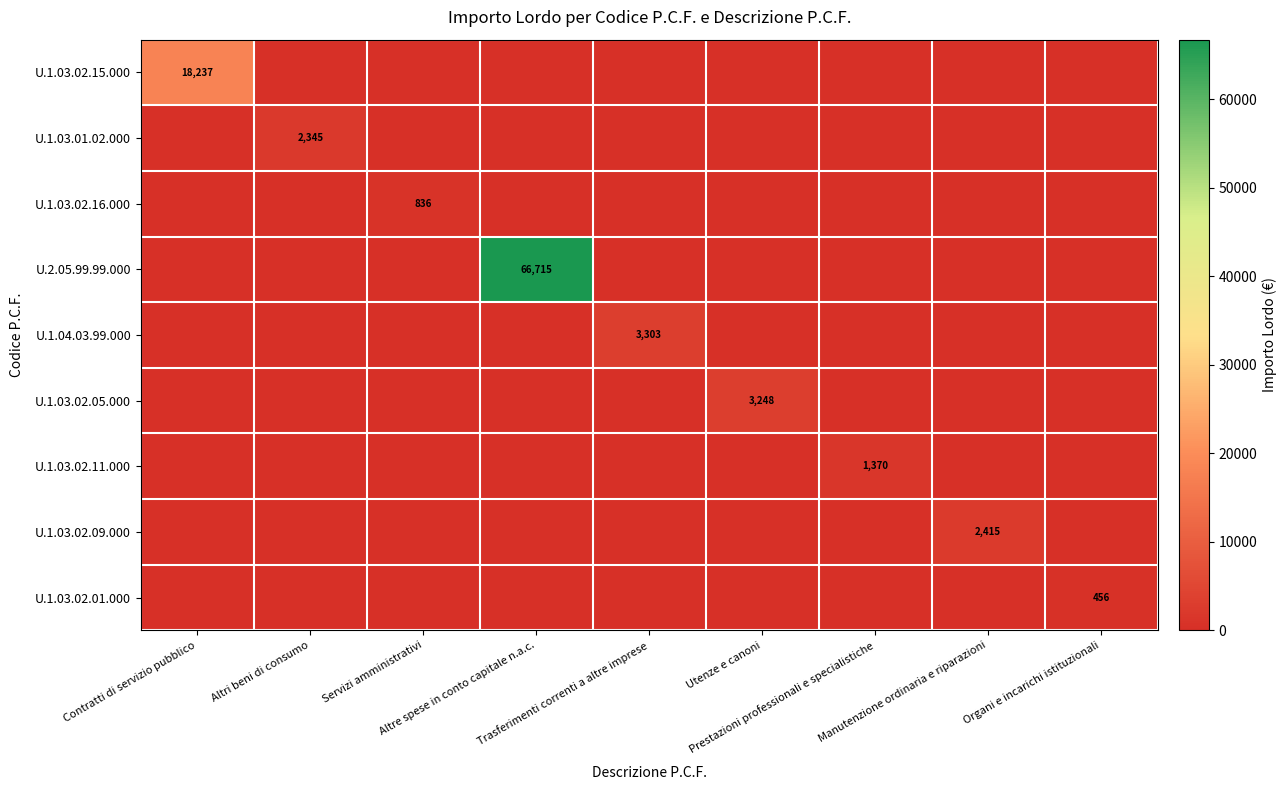

The value of U.1.03.02.15.000 at Servizi amministrativi is 0.0. True or false?

True